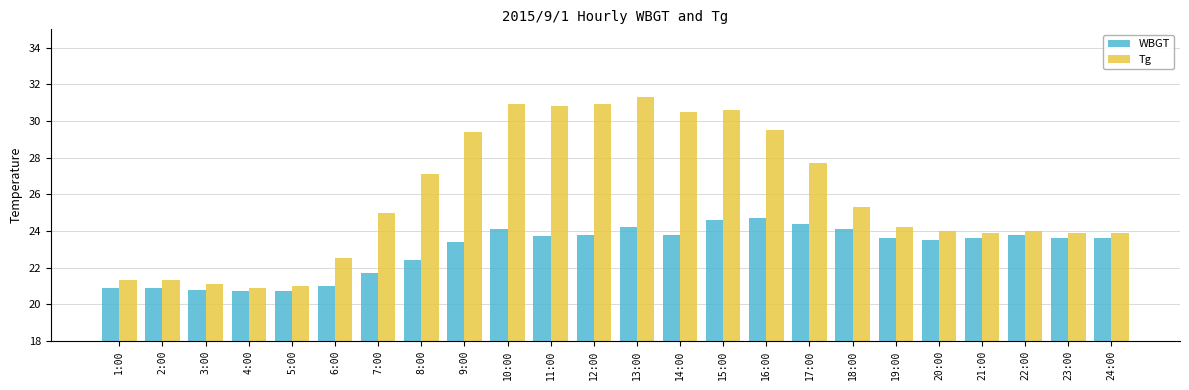

Which label corresponds to the largest value in the chart?

13:00